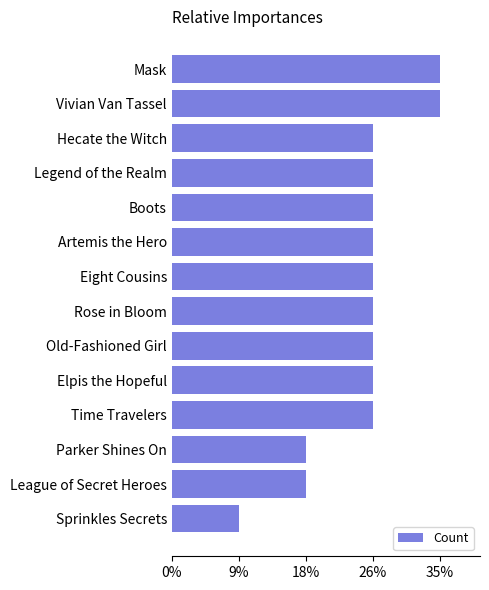

Does the chart contain any negative values?

No